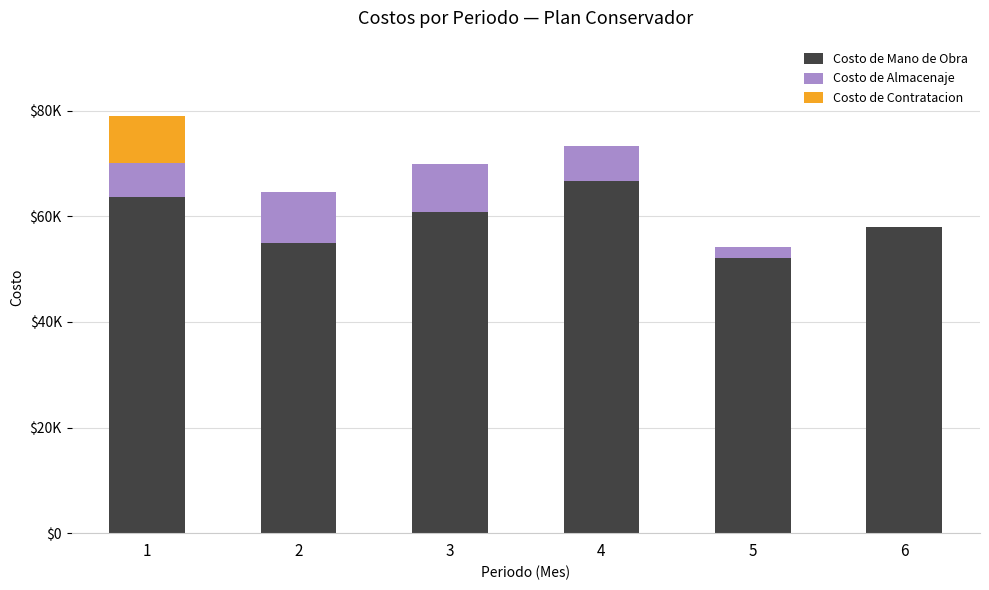

At which label is Costo de Almacenaje closest to 4770?

1